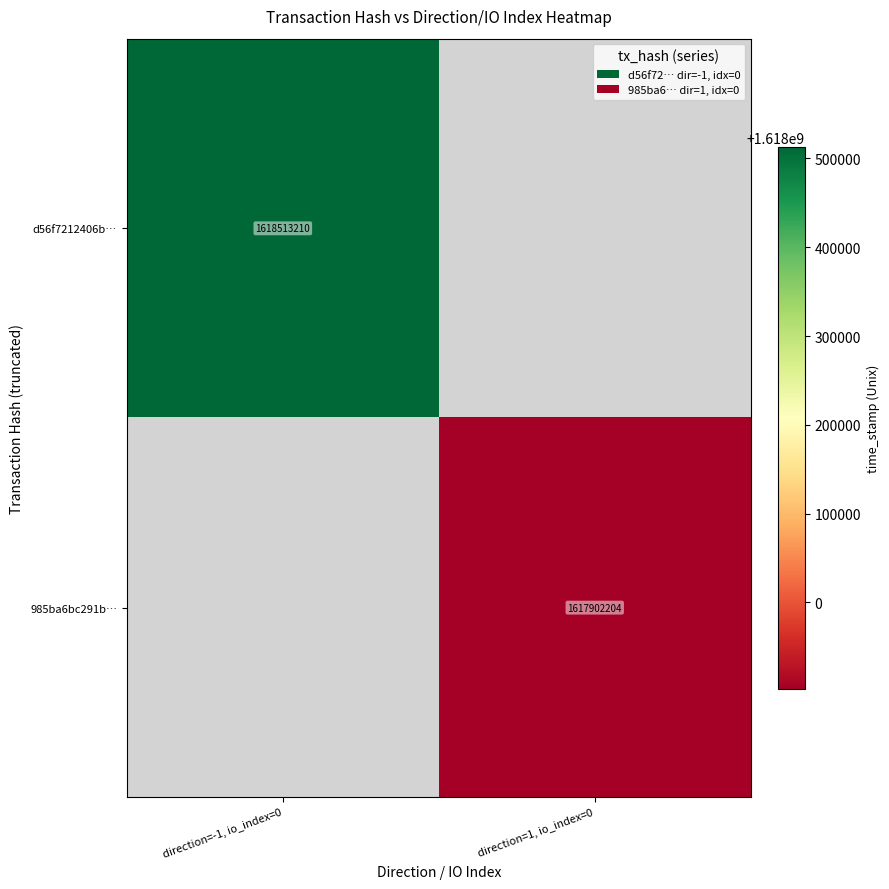

The d56f7212406b… series shows 2182233357 at direction=-1, io_index=0. True or false?

False